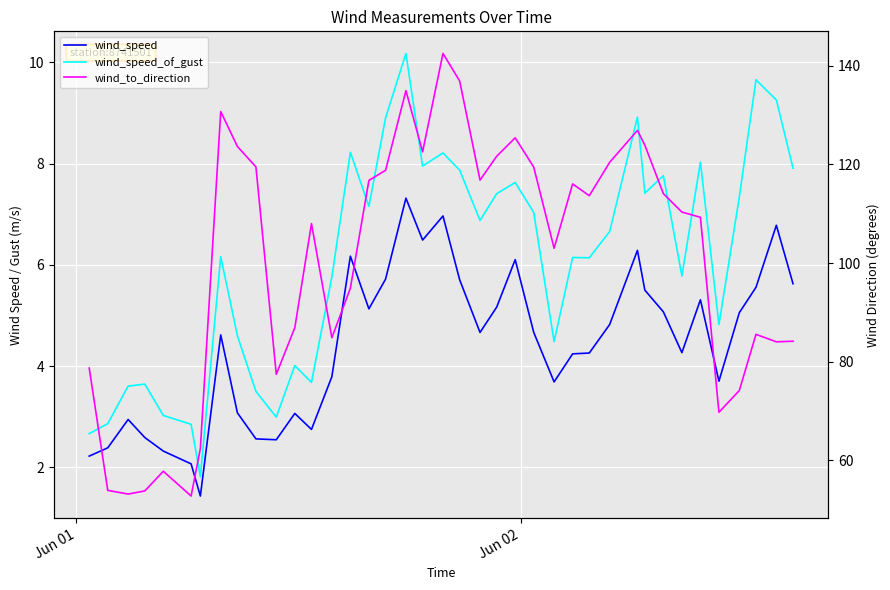

Reading left to right, transcribe all the data shown in this chart.

wind_speed: 2.2	2.4	2.9	2.6	2.3	2.1	1.4	4.6	3.1	2.6	2.5	3.1	2.7	3.8	6.2	5.1	5.7	7.3	6.5	7.0	5.7	4.7	5.2	6.1	4.7	3.7	4.2	4.3	4.8	6.3	5.5	5.1	4.3	5.3	3.7	5.1	5.6	6.8	5.6
wind_speed_of_gust: 2.7	2.9	3.6	3.6	3.0	2.9	1.8	6.2	4.6	3.5	3.0	4.0	3.7	5.8	8.2	7.2	8.9	10.2	8.0	8.2	7.9	6.9	7.4	7.6	7.0	4.5	6.1	6.1	6.7	8.9	7.4	7.8	5.8	8.0	4.8	7.3	9.7	9.3	7.9
wind_to_direction: 78.7	53.9	53.1	53.8	57.8	52.7	62.4	130.7	123.7	119.5	77.4	86.9	108.0	84.8	94.9	116.8	118.8	135.0	122.6	142.5	137.0	116.8	121.7	125.4	119.5	103.0	116.1	113.7	120.4	126.9	123.9	114.1	110.3	109.3	69.7	74.1	85.5	84.0	84.1